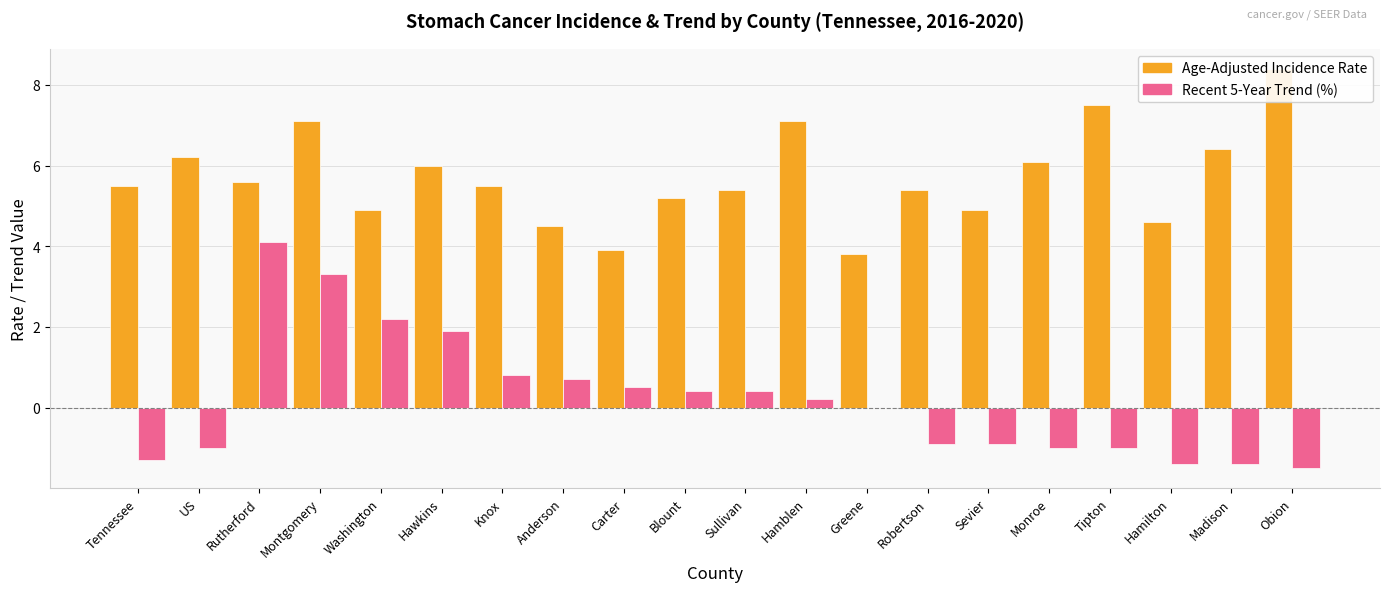

Which series changed the most between Hamblen and Sevier?

Age-Adjusted Incidence Rate